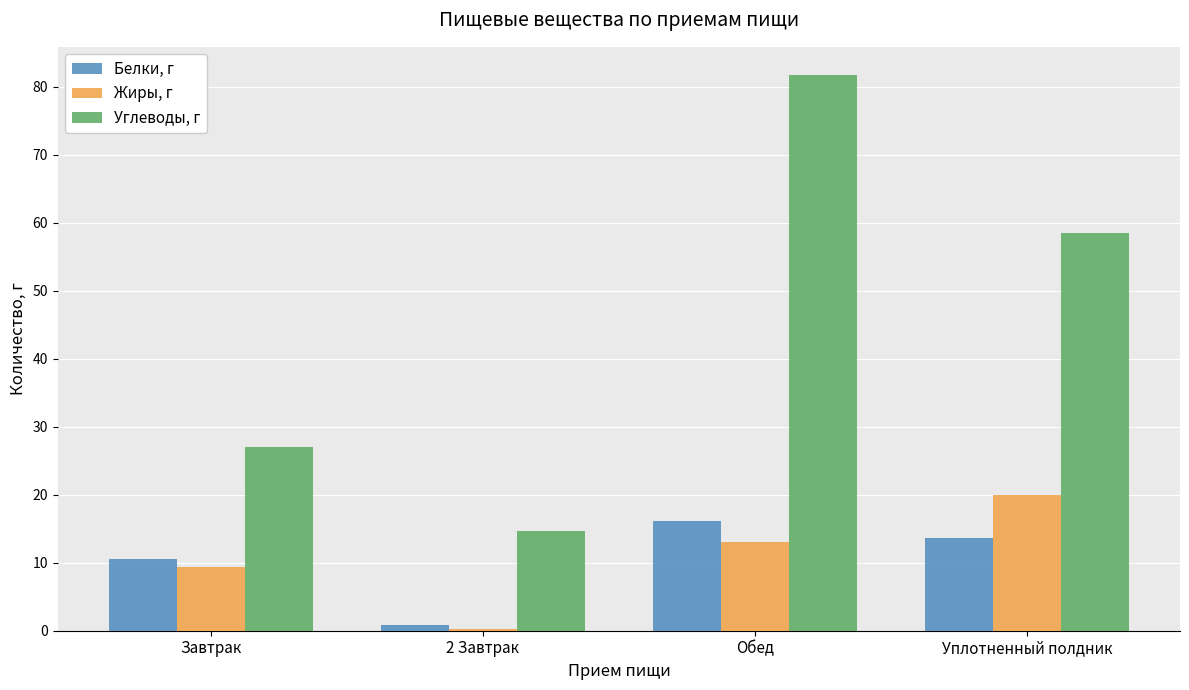

Where is Белки, г nearest to the value 8?

Завтрак